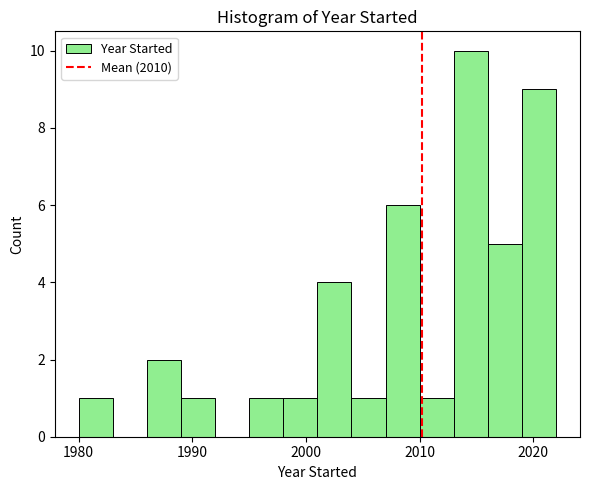

Around what value on the x-axis is the tallest bar? Give the approximate position of its centre, as read against the axis.

2015